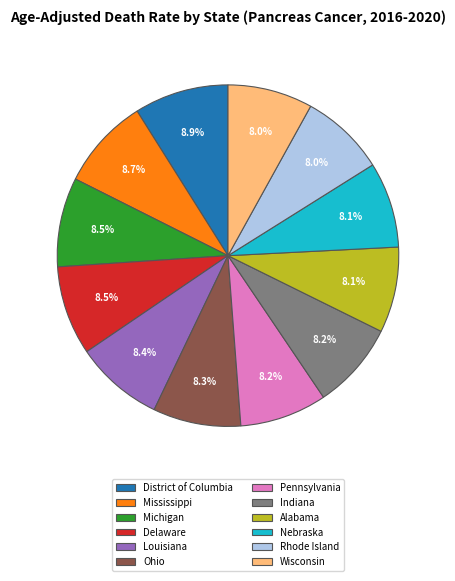

What percentage is NOT represented by Louisiana?

91.6%